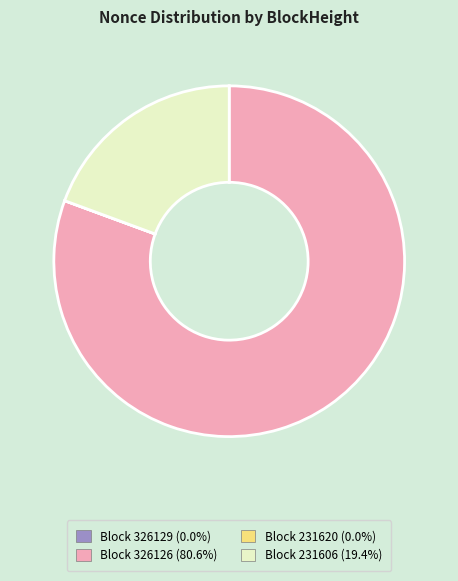

Rank the categories by value from highest to lowest.

326126, 231606, 326129, 231620